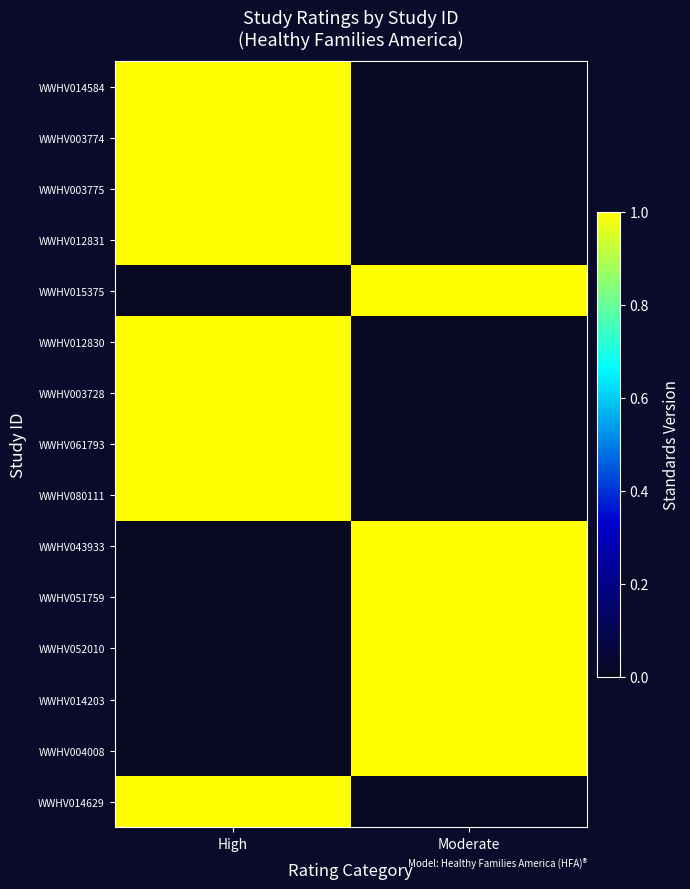

Reading left to right, list all the values displayed in this chart.

WWHV014584: High=1	Moderate=0
WWHV003774: High=1	Moderate=0
WWHV003775: High=1	Moderate=0
WWHV012831: High=1	Moderate=0
WWHV015375: High=0	Moderate=1
WWHV012830: High=1	Moderate=0
WWHV003728: High=1	Moderate=0
WWHV061793: High=1	Moderate=0
WWHV080111: High=1	Moderate=0
WWHV043933: High=0	Moderate=1
WWHV051759: High=0	Moderate=1
WWHV052010: High=0	Moderate=1
WWHV014203: High=0	Moderate=1
WWHV004008: High=0	Moderate=1
WWHV014629: High=1	Moderate=0